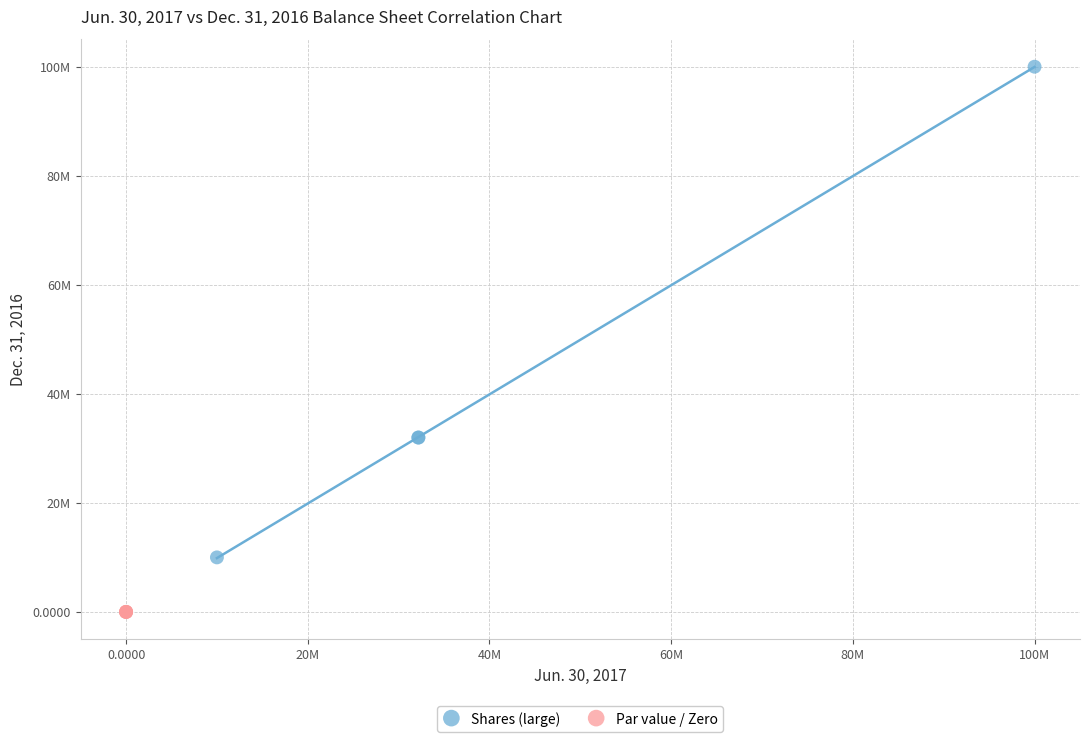

What are all the series names shown in the legend?

Shares (large), Par value / Zero